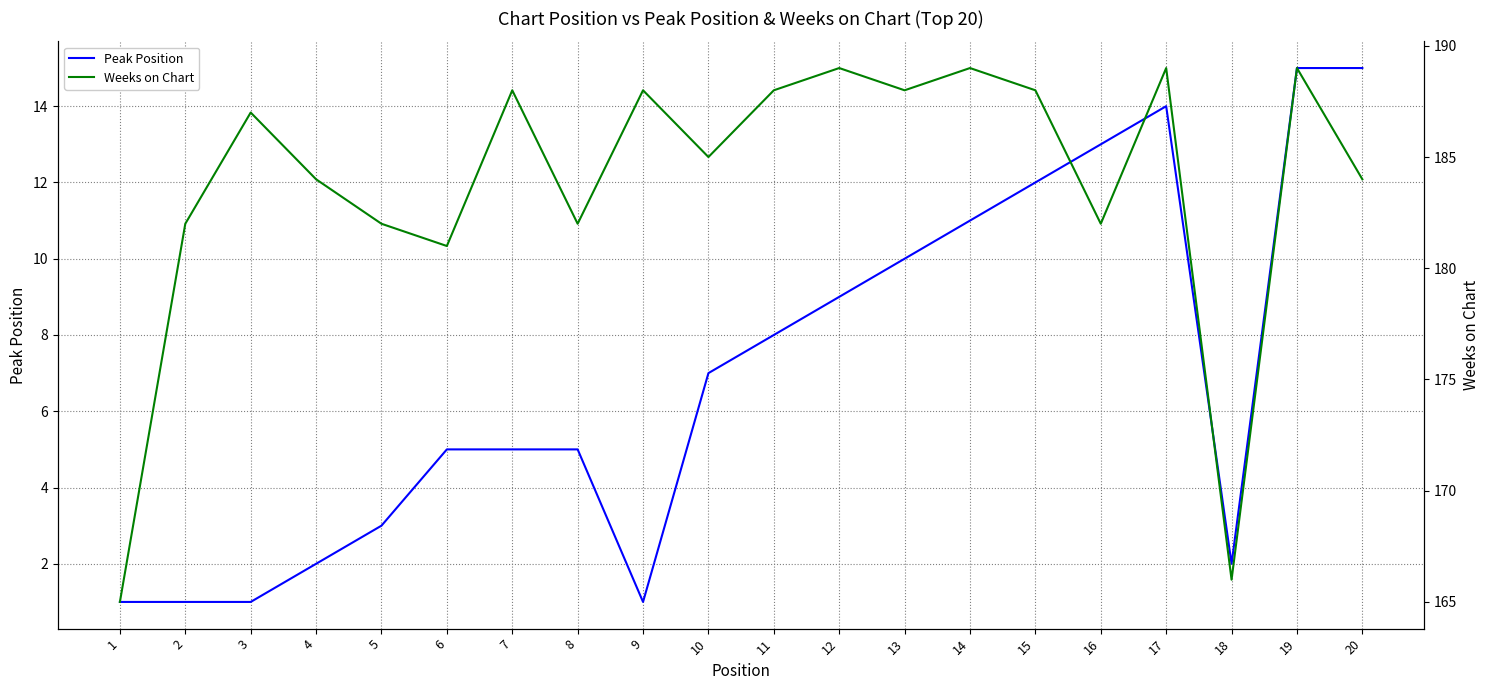

What is the value of the Weeks on Chart point at the 15th from the left?

188